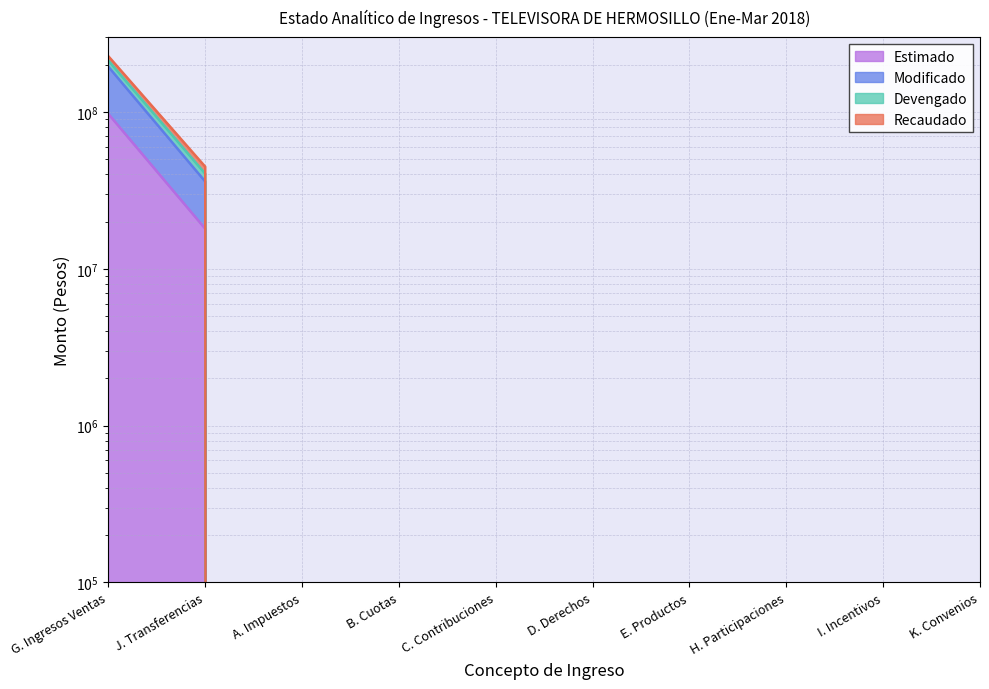

True or false: Modificado and Devengado cross at least once.

False